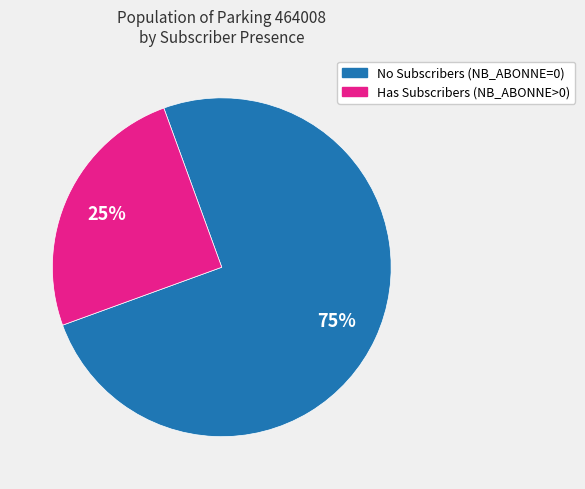

Is it true that No Subscribers (NB_ABONNE=0) is 85% of the pie?

False